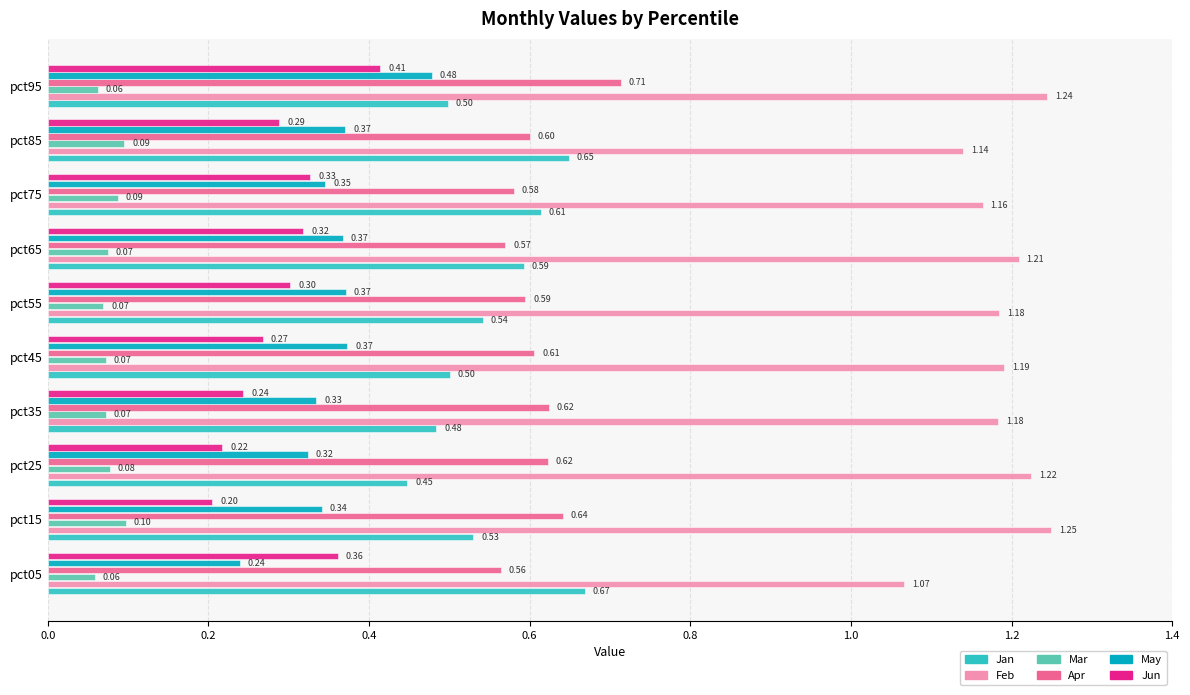

What is the sum of the May values at pct95 and pct35?

0.8